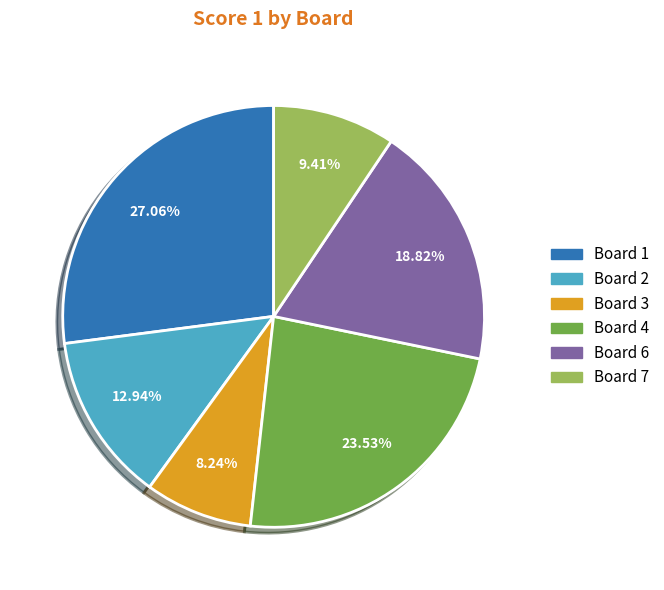

Does any single category account for the majority?

No